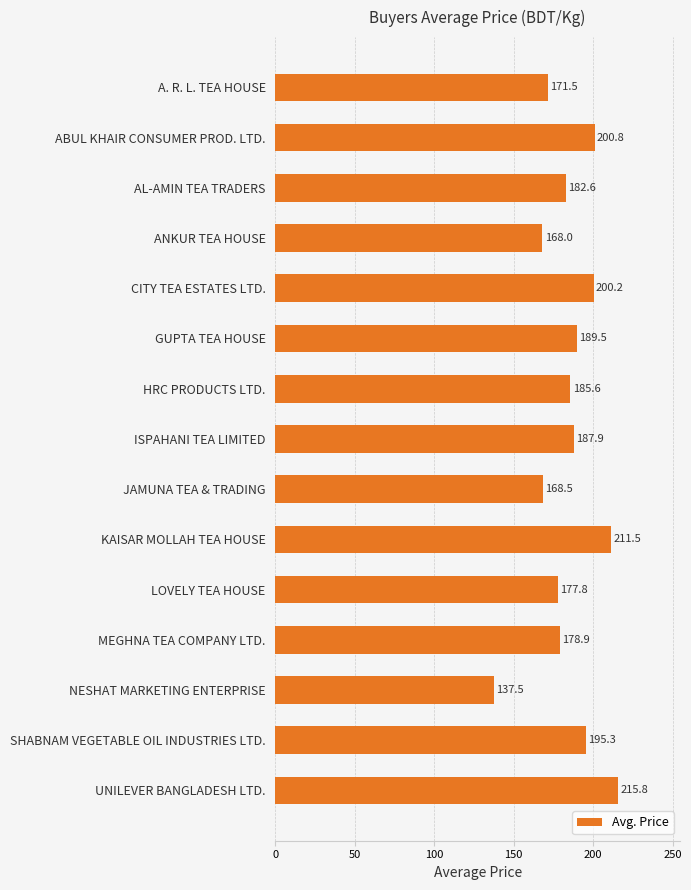

The value at AL-AMIN TEA TRADERS is 182.6. True or false?

True